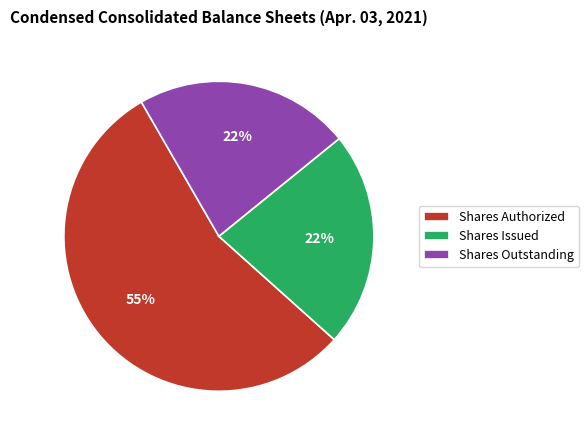

Which has a higher value, Shares Authorized or Shares Outstanding?

Shares Authorized